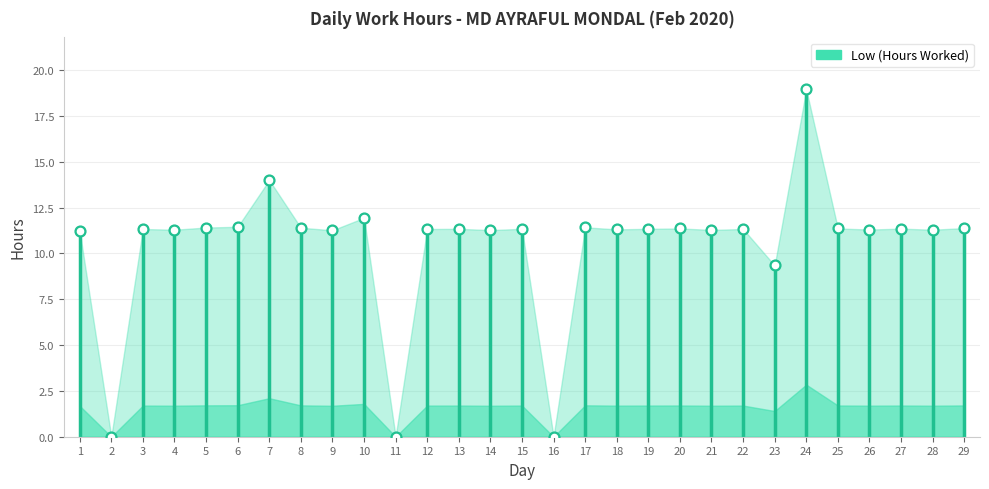

Approximately how many times larger is the value at 28 compared to 7?

0.8